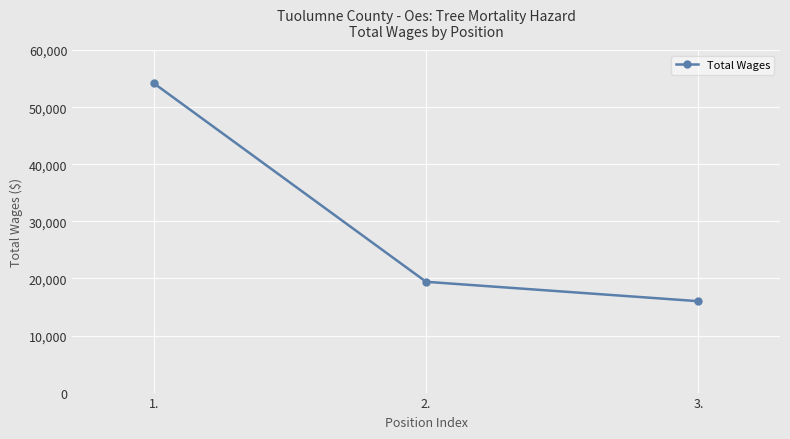

Which label corresponds to the largest value in the chart?

1.